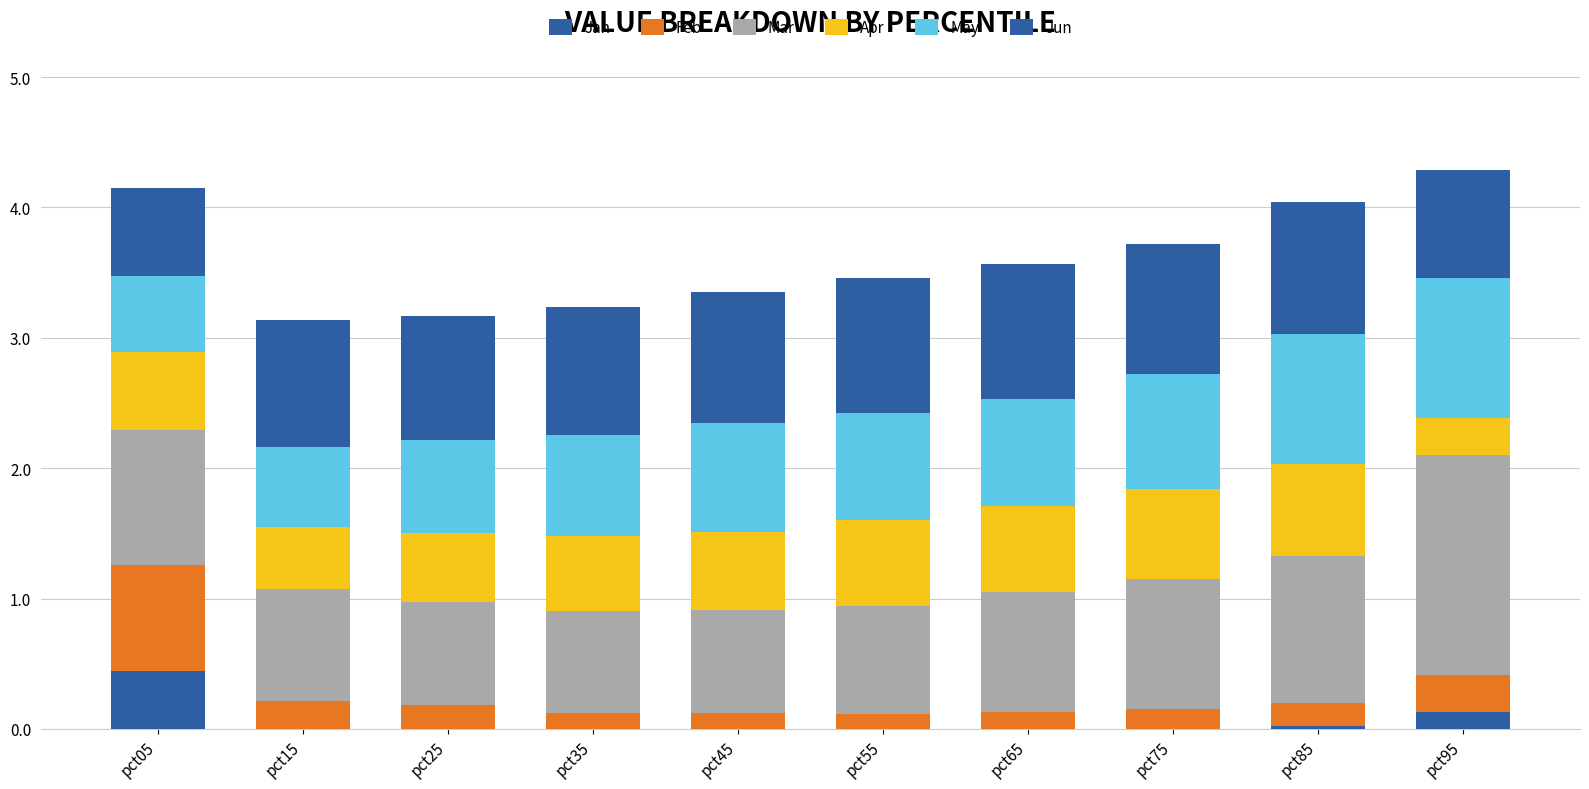

Are the bars horizontal?

No